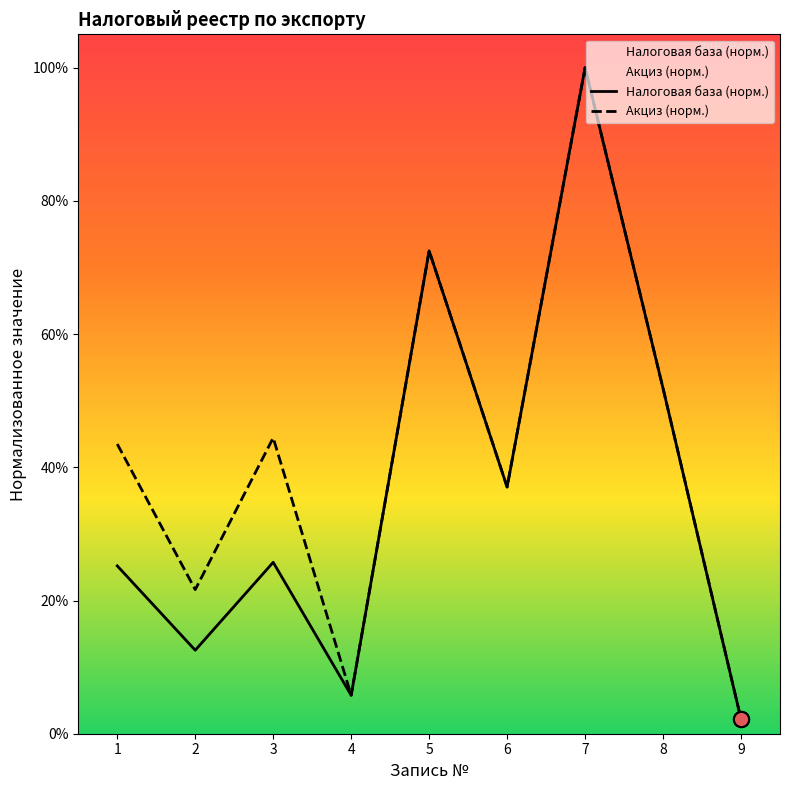

At how many categories does at least one series exceed 0?

9